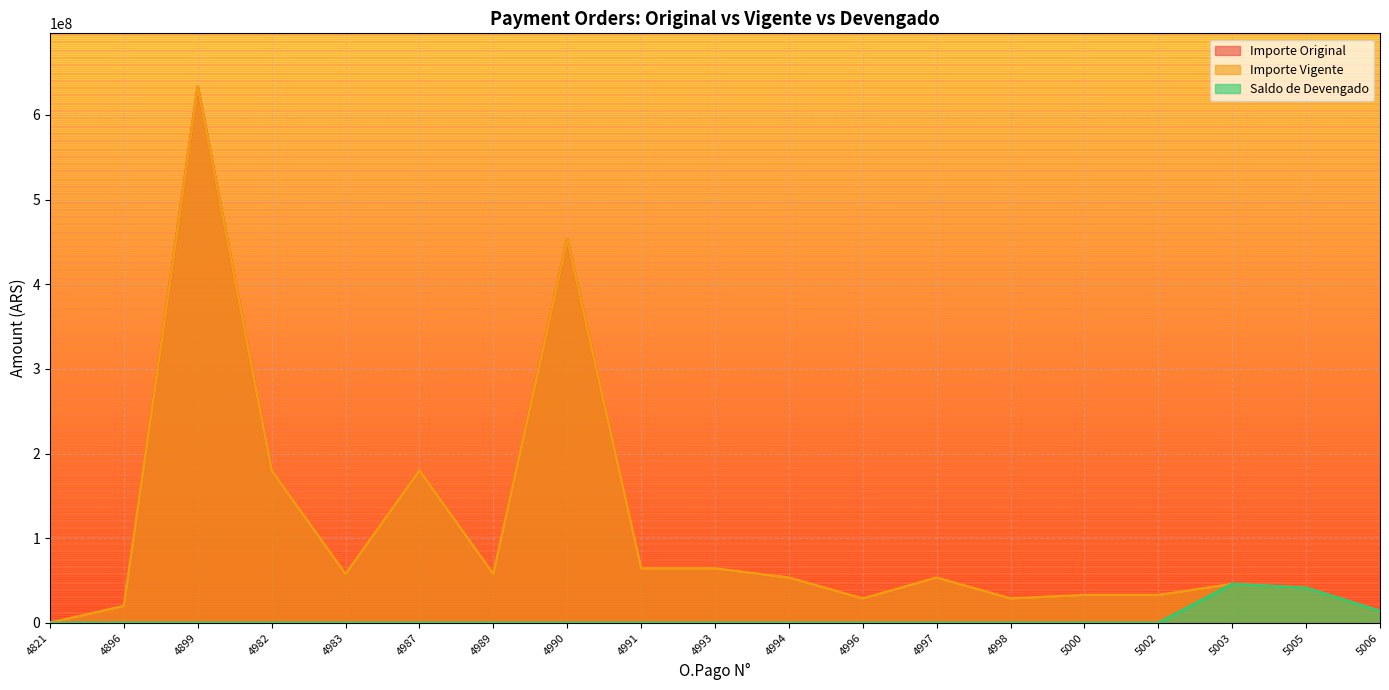

What is the average value of the Importe Original series?

107426729.9